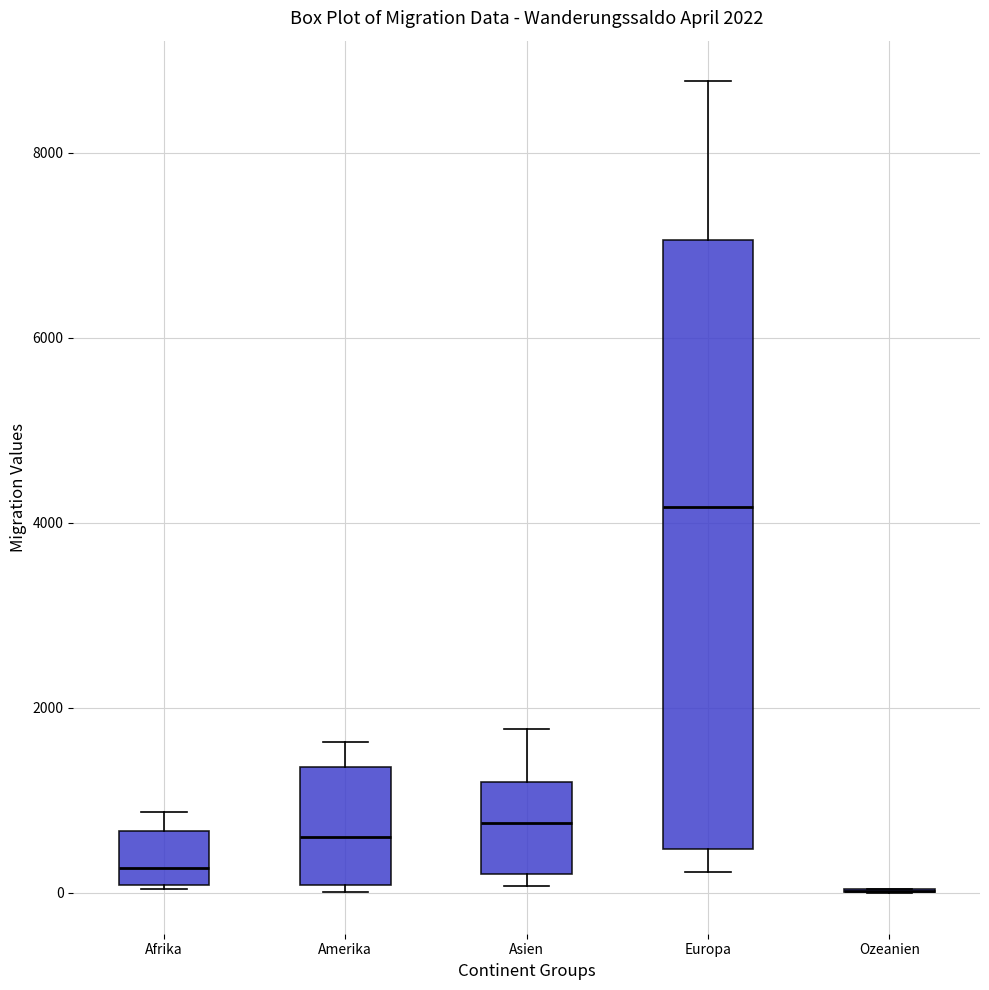

Comparing the boxes themselves (not the whiskers), which one is the tallest?

Europa